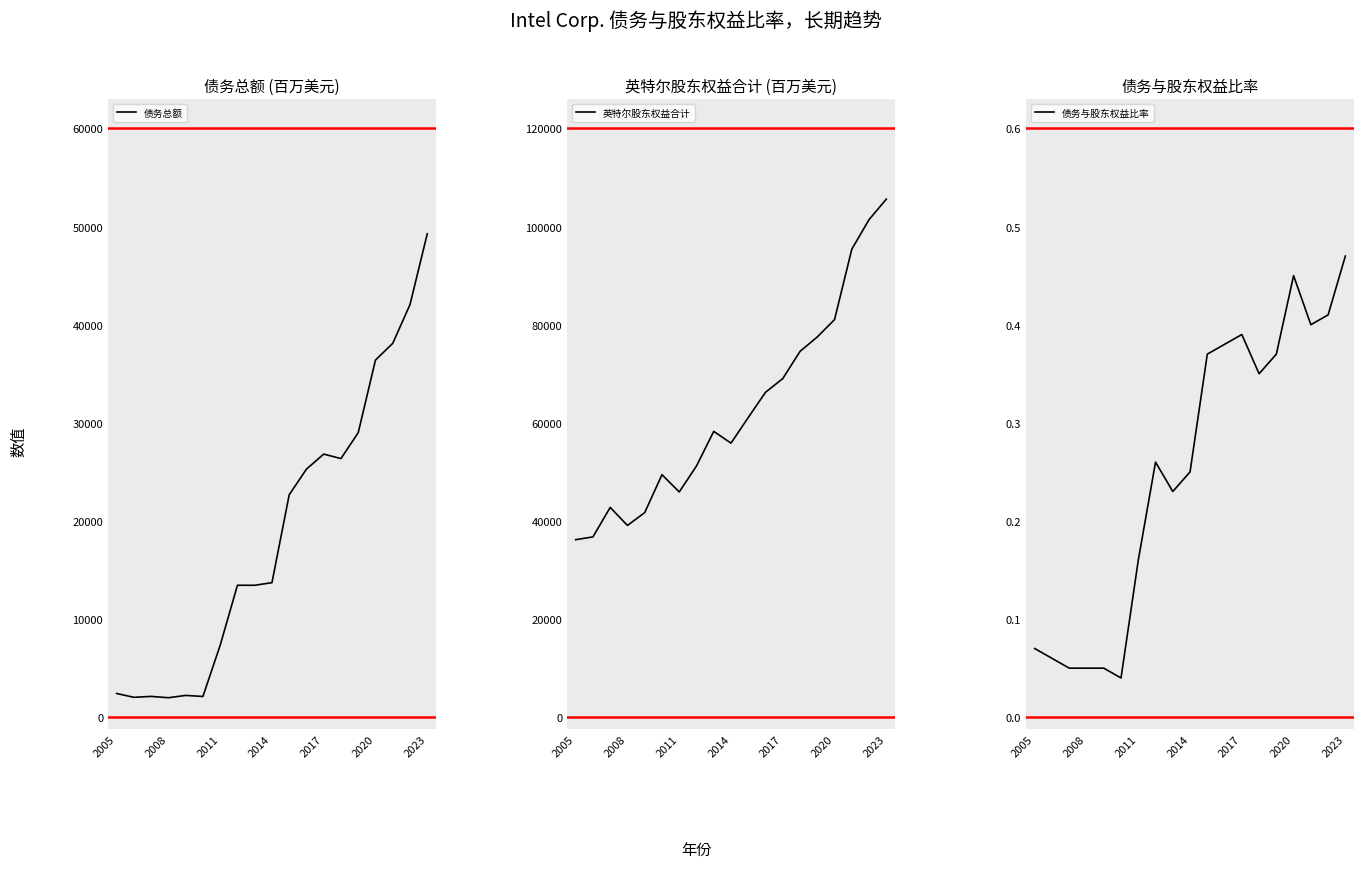

Is it true that 债务总额 equals 49266 at 2023?

True